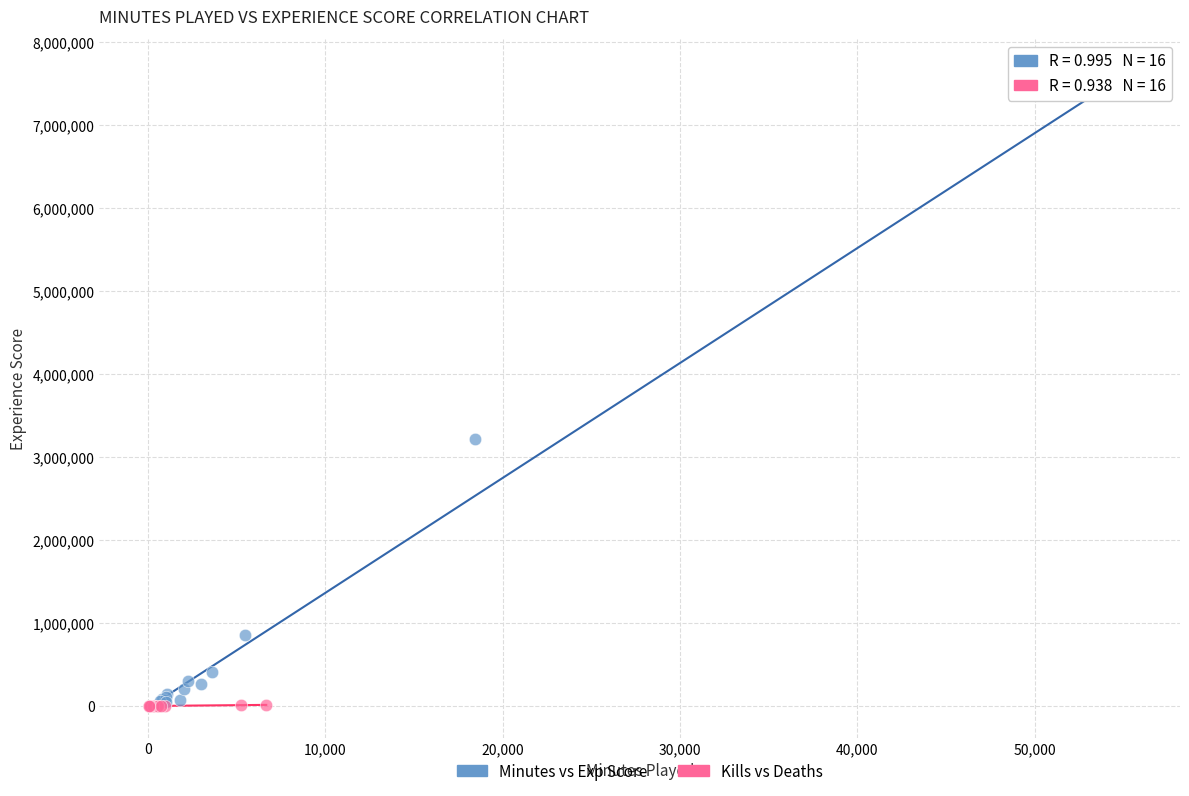

Which series reaches the maximum Y coordinate?

Minutes vs Exp Score